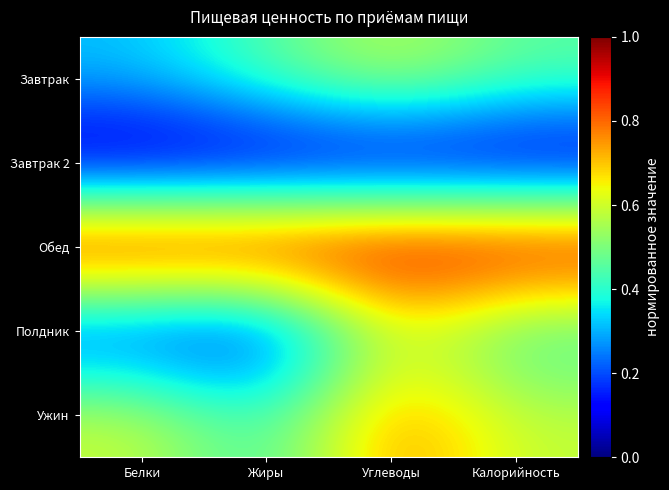

At which category is the sum across all series the highest?

Углеводы